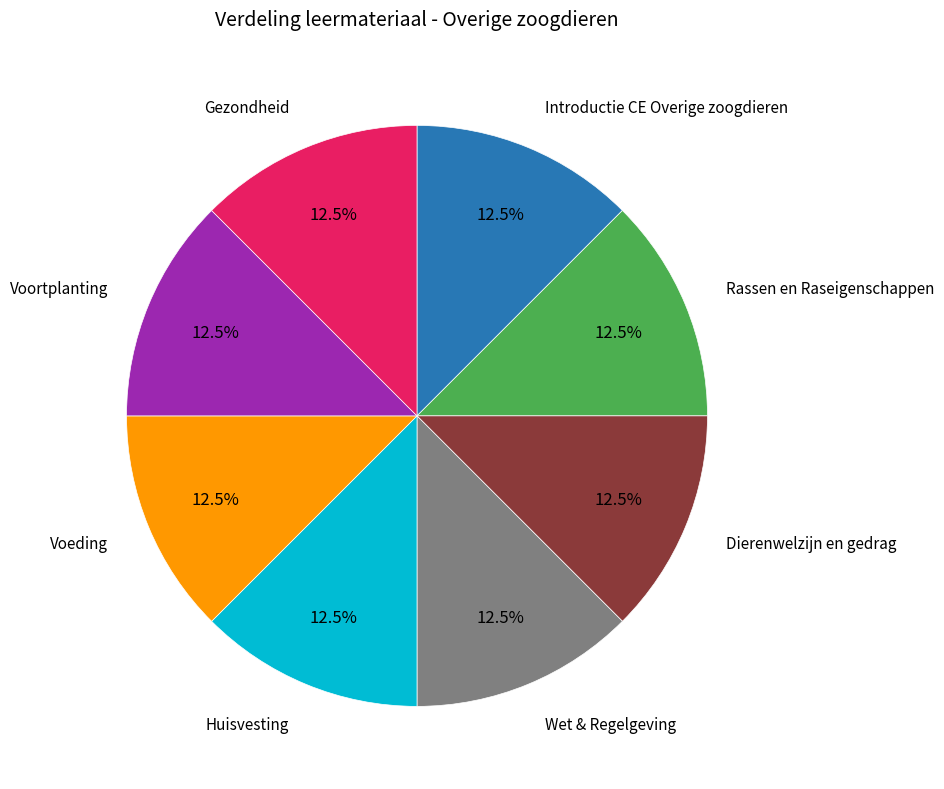

Does any single category account for the majority?

No